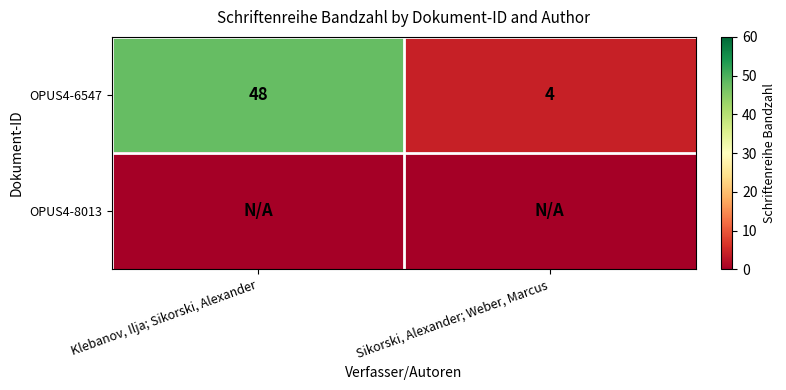

Count the number of data series in this chart.

2